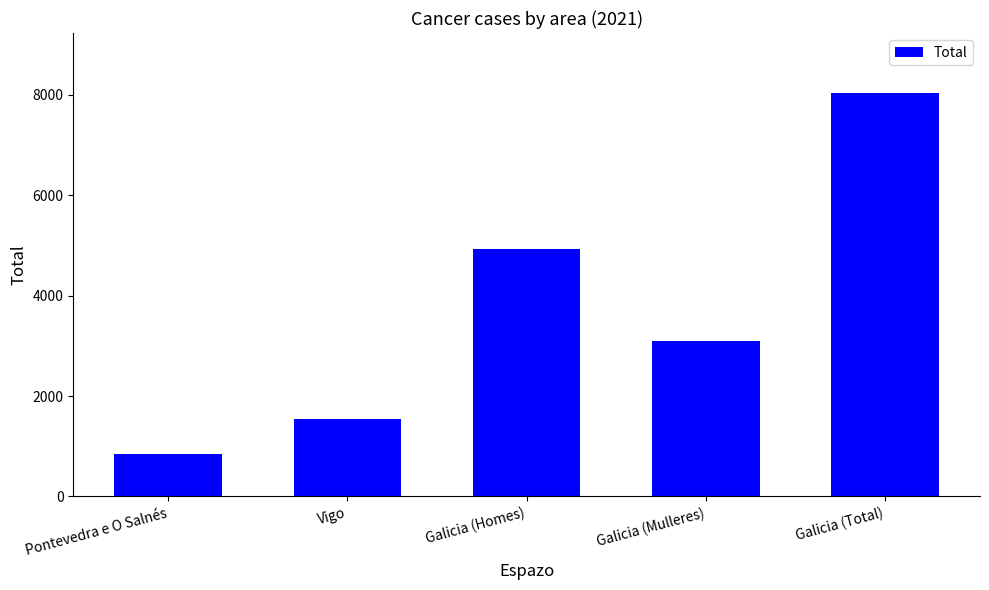

What is the change in value from Vigo to Galicia (Total)?

+6476